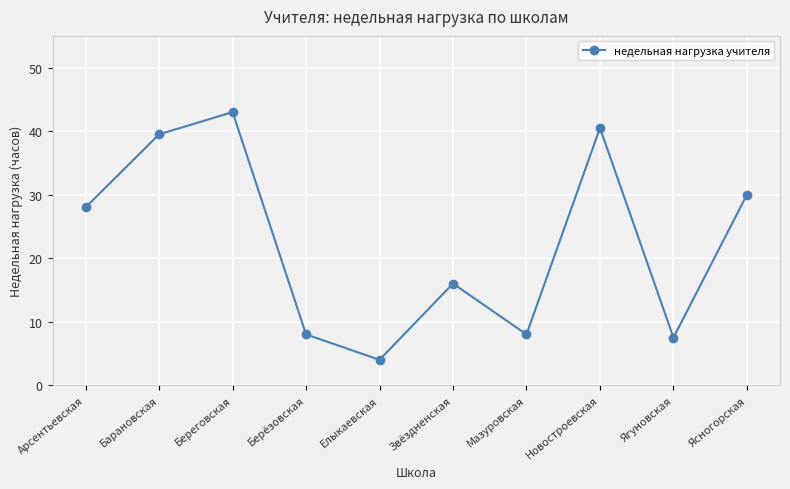

Reading right to left, transcribe all the data shown in this chart.

30.0	7.5	40.5	8.0	16.0	4.0	8.0	43.0	39.5	28.0